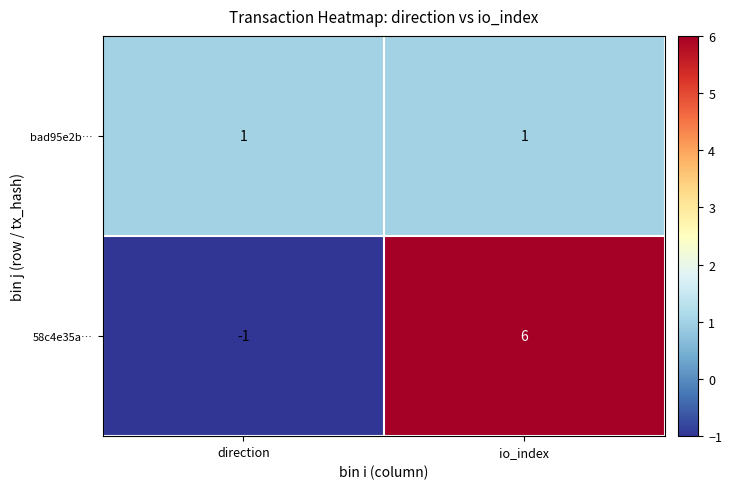

Rank the series at direction from highest to lowest value.

bad95e2b…, 58c4e35a…